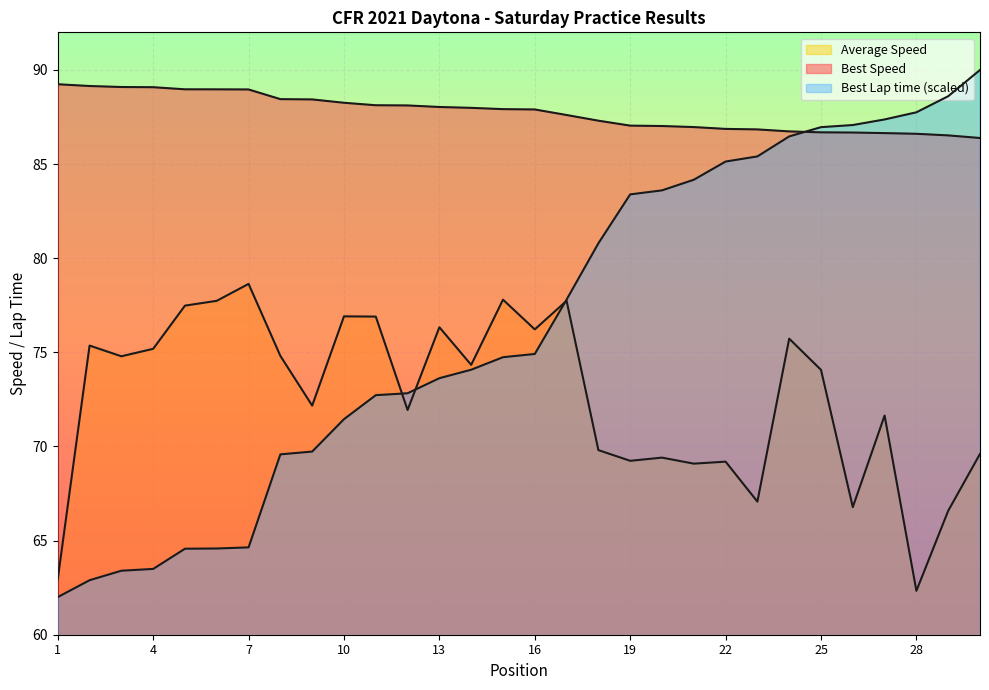

True or false: Average Speed and Best Speed intersect in this chart.

False